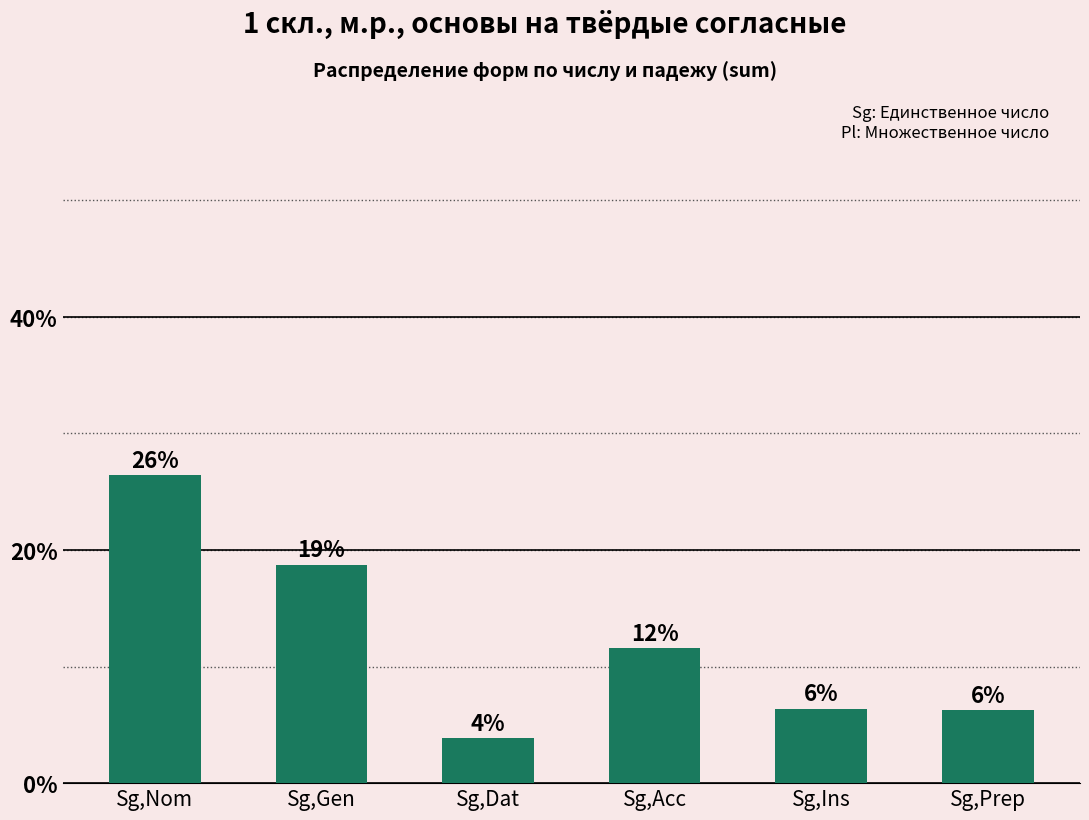

Are the bars grouped side by side (vs. stacked)?

No